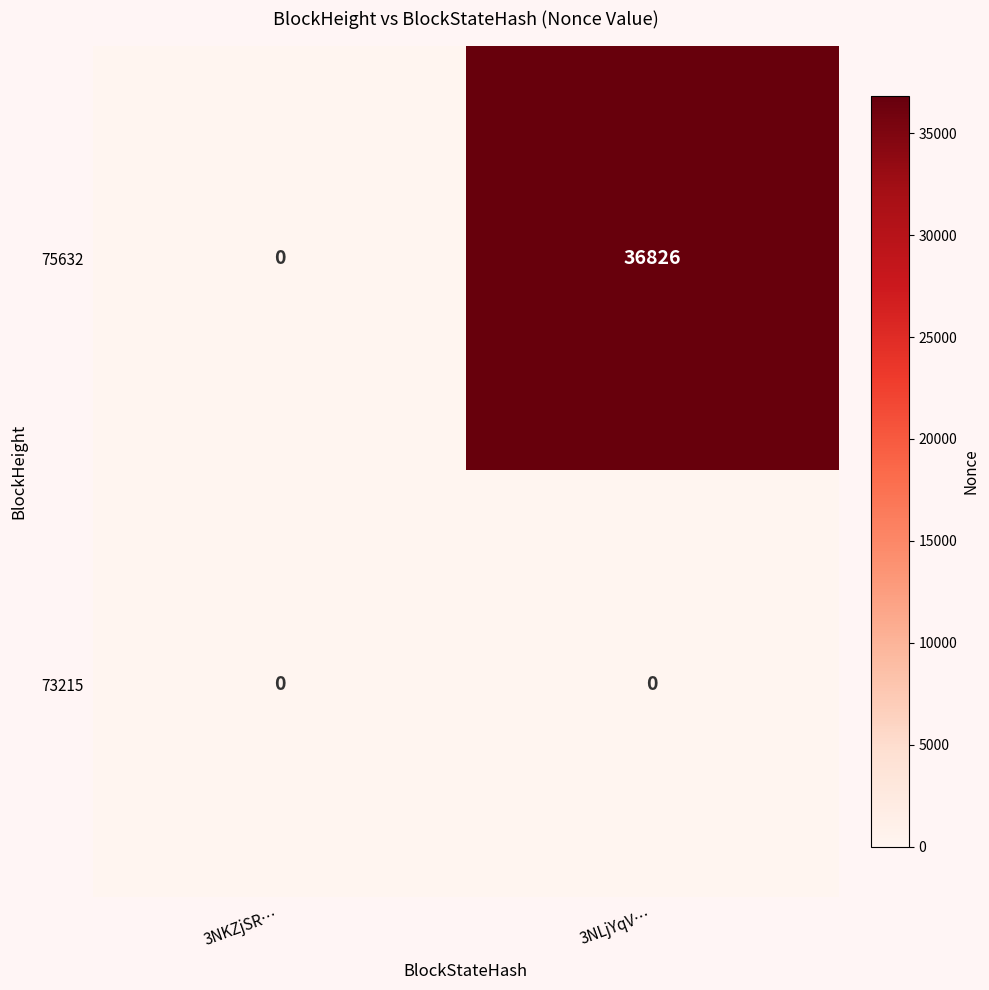

Rank the series by their maximum value, from lowest to highest.

73215, 75632